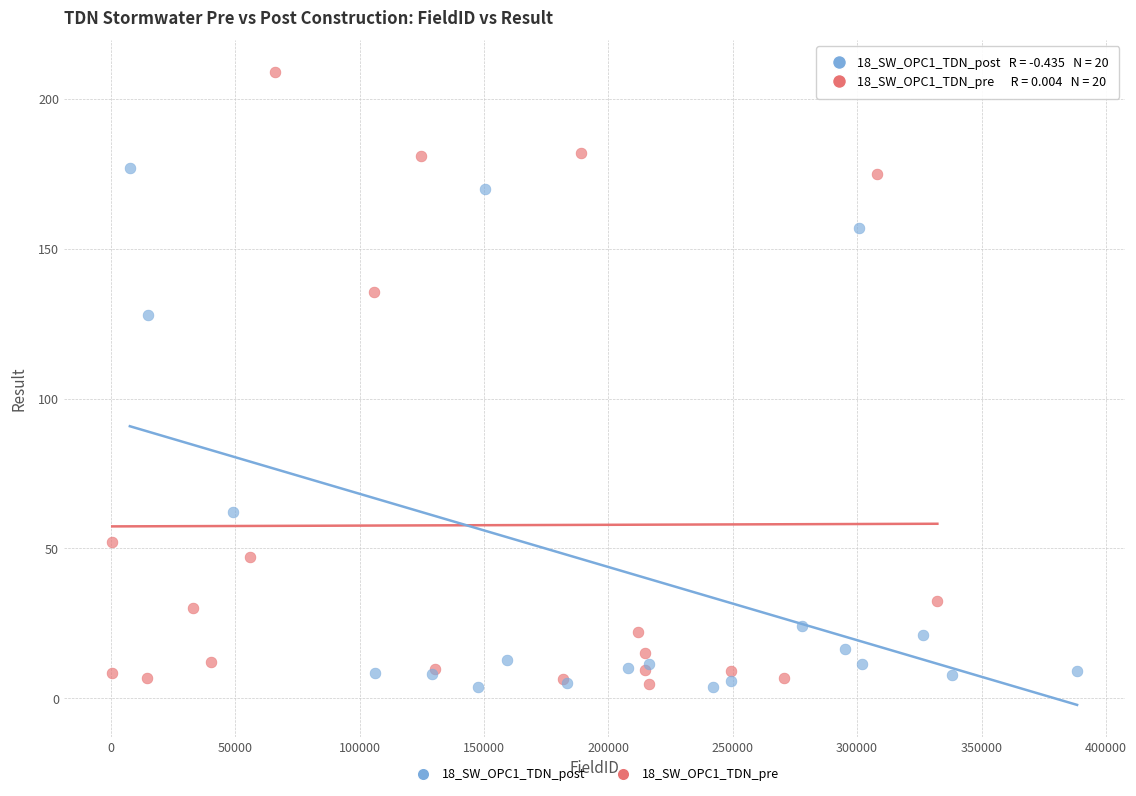

Which series contains the highest Y value?

18_SW_OPC1_TDN_pre